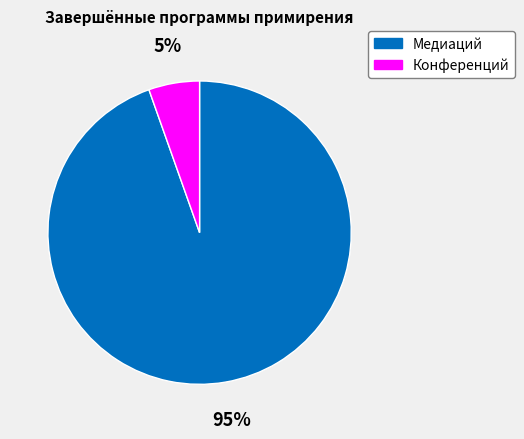

Does Конференций represent more than half of the total?

No